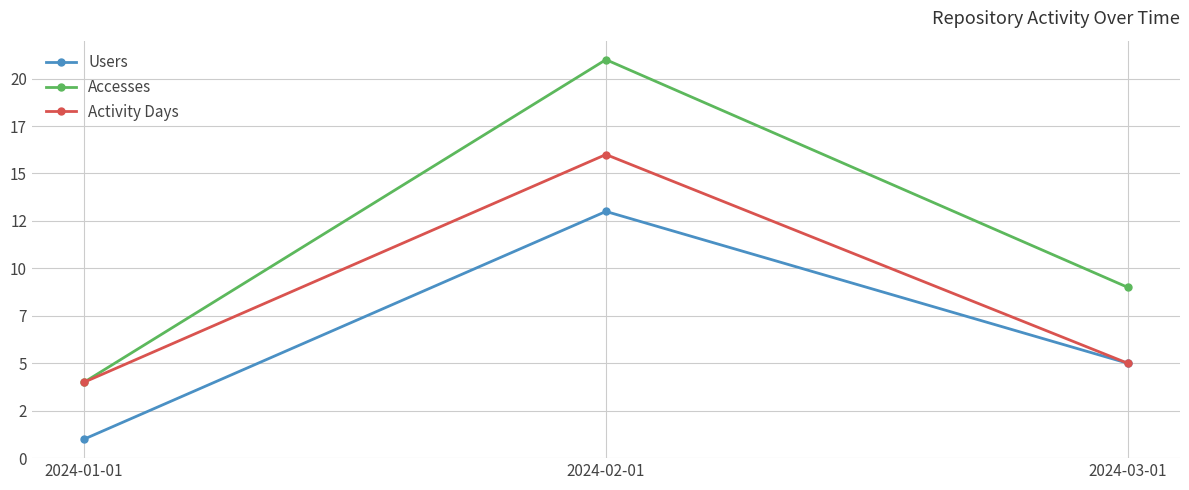

At which label is Activity Days closest to 10?

2024-03-01